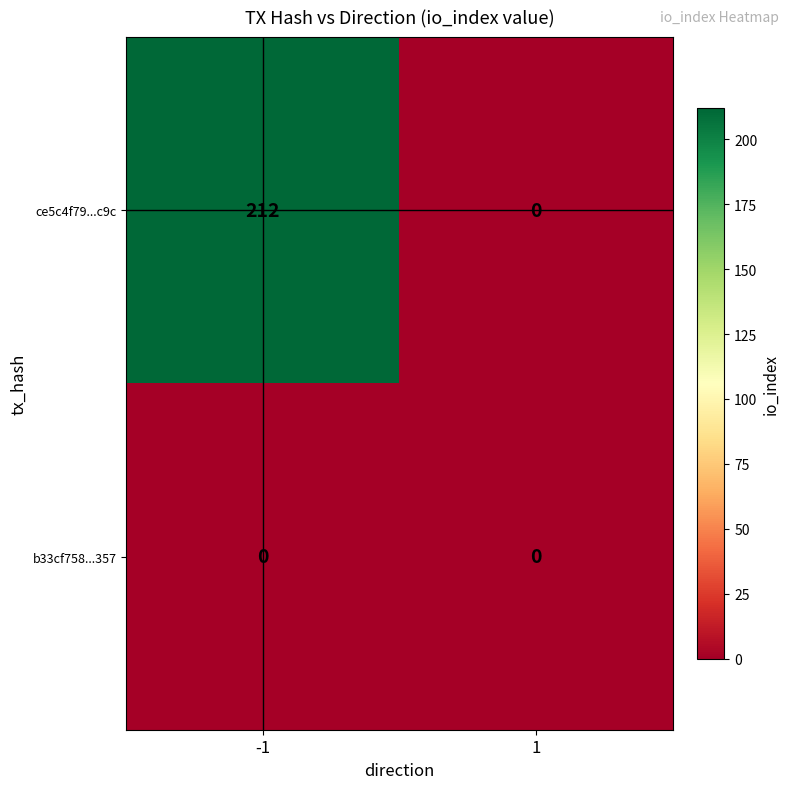

Which series has the largest range (max minus min)?

ce5c4f79...c9c